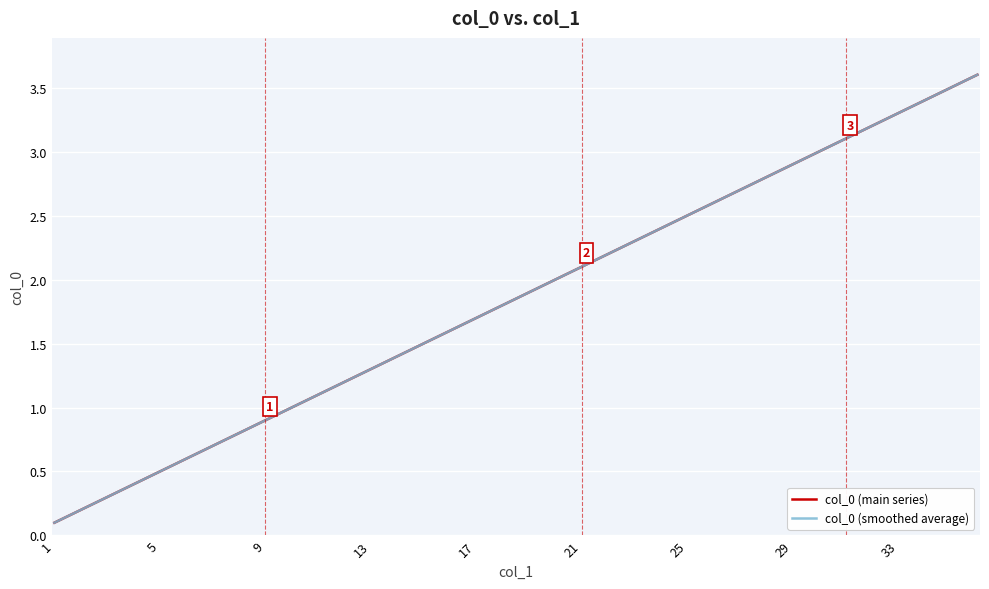

Is this an area chart (filled region under the line)?

No